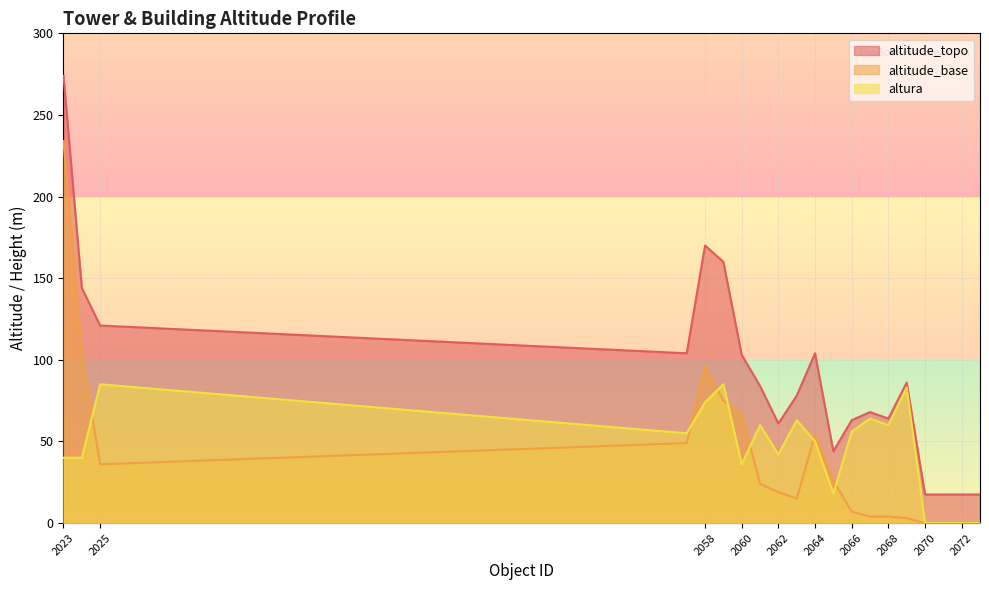

The altitude_base series shows 79.0 at 2072. True or false?

False